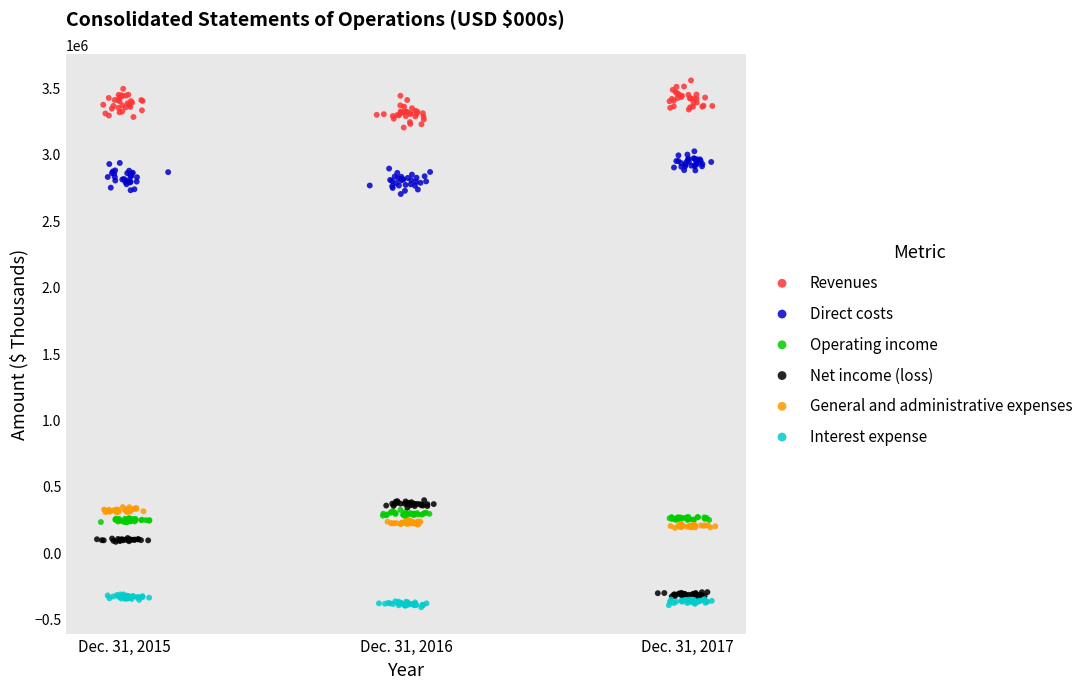

Which series has the largest Y range (max minus min)?

Net income (loss)